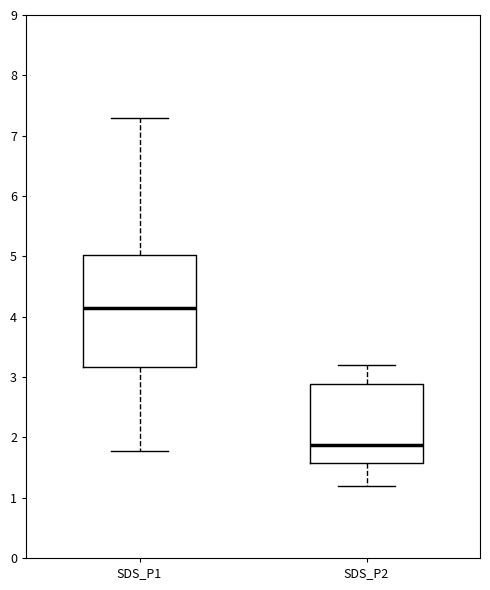

Which box's median line is the highest?

SDS_P1